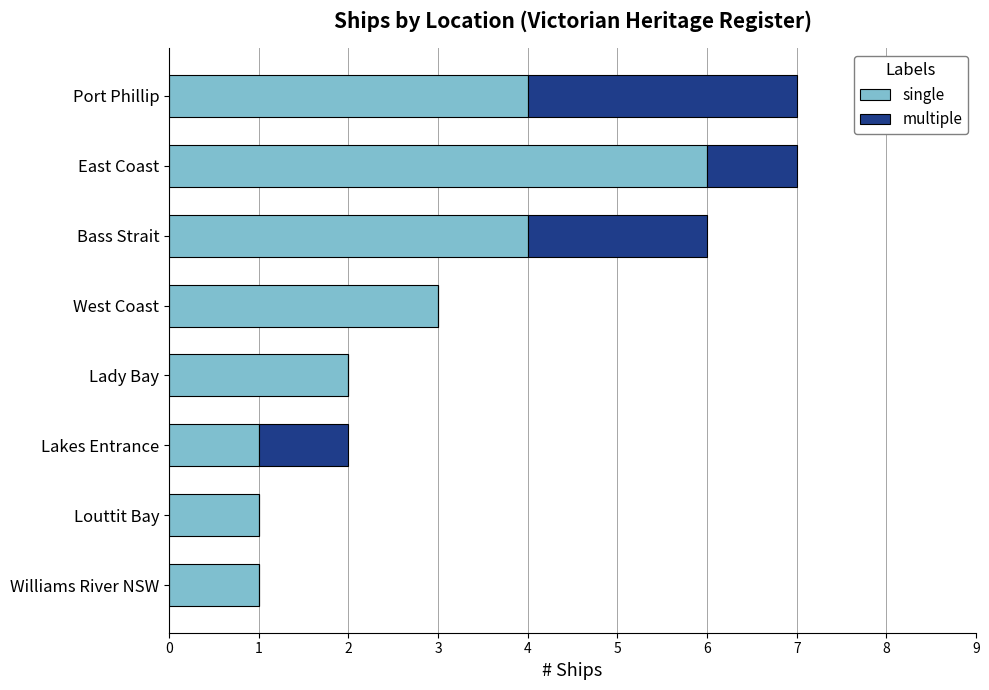

How many distinct data groups are displayed?

2